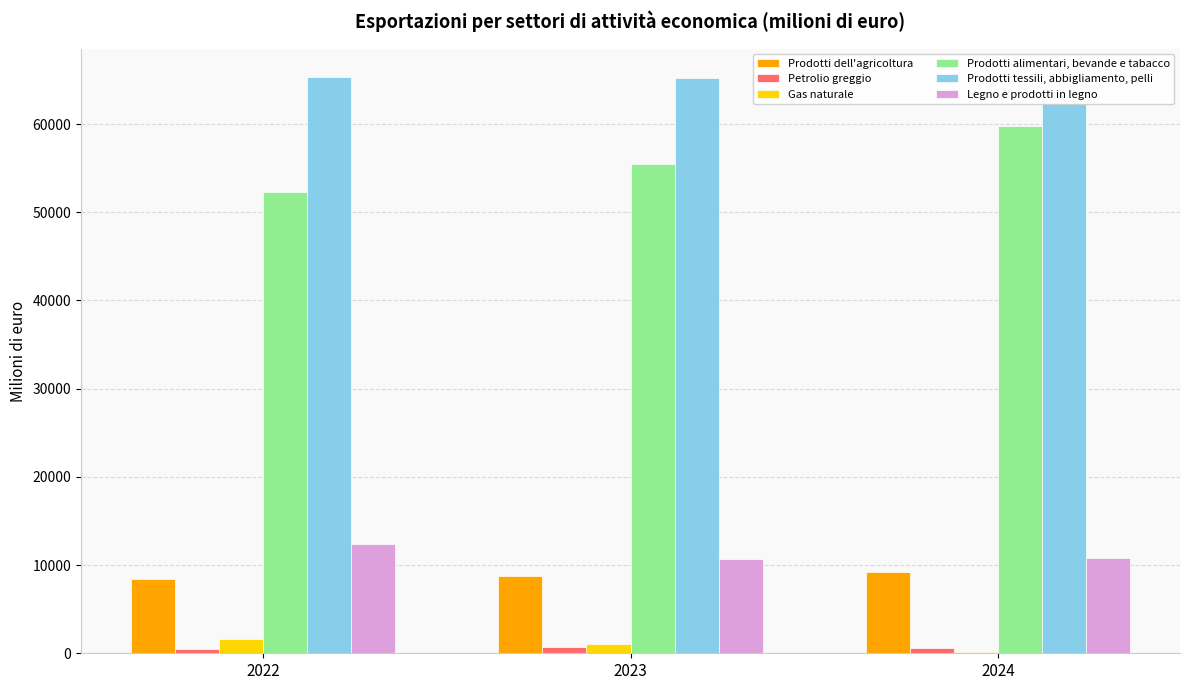

What is the value of the Legno e prodotti in legno bar at the 3rd from the left?

10754.3